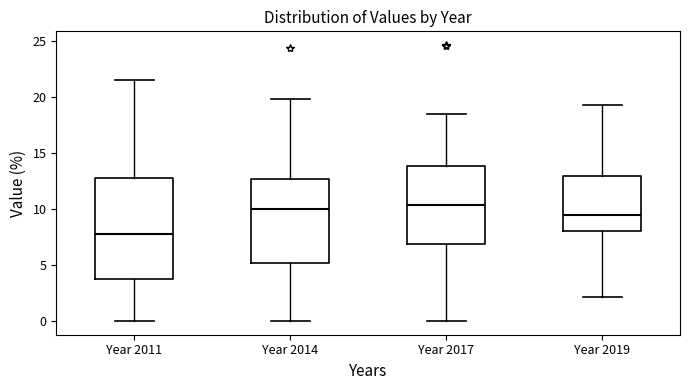

Comparing the boxes themselves (not the whiskers), which one is the tallest?

Year 2011